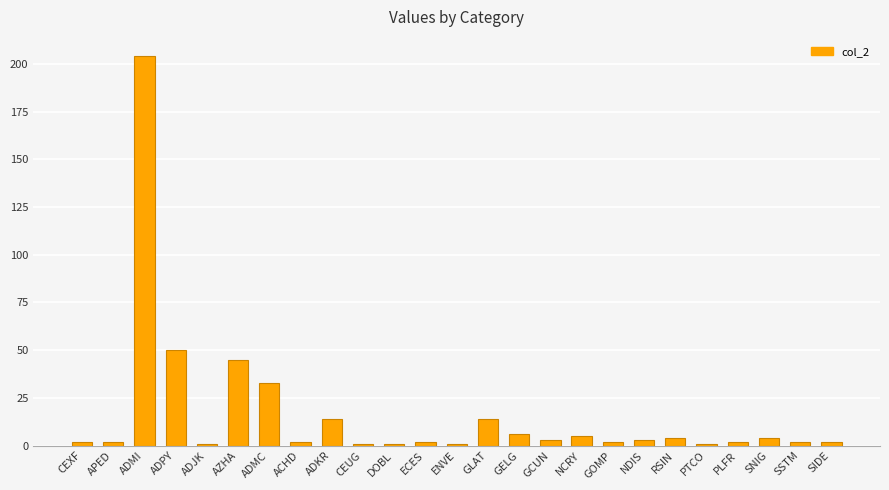

The value at ADKR is 14. True or false?

True